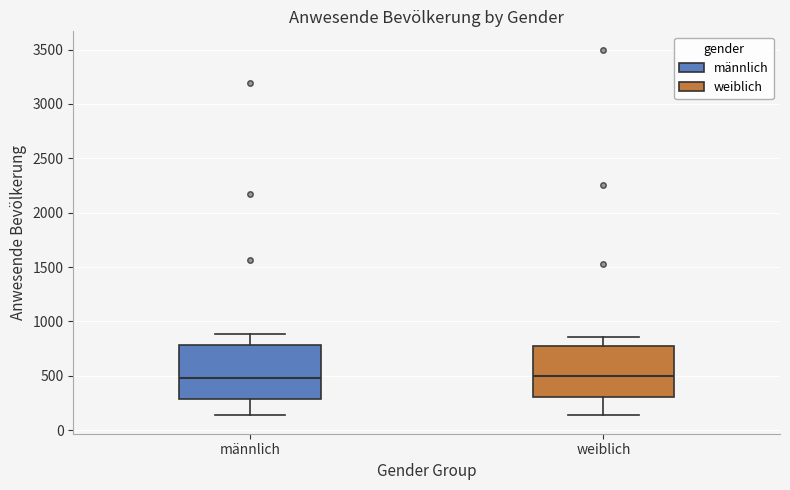

Reading left to right, transcribe this box plot: for each box, give where its median line is, the range the box spans, and where its two whiskers end, as read against the y-axis. The values are not printed on the chart, so give them approximately, as read against the axis.

männlich: median 500, box 300 to 800, whiskers 150 to 900
weiblich: median 500, box 300 to 750, whiskers 150 to 850